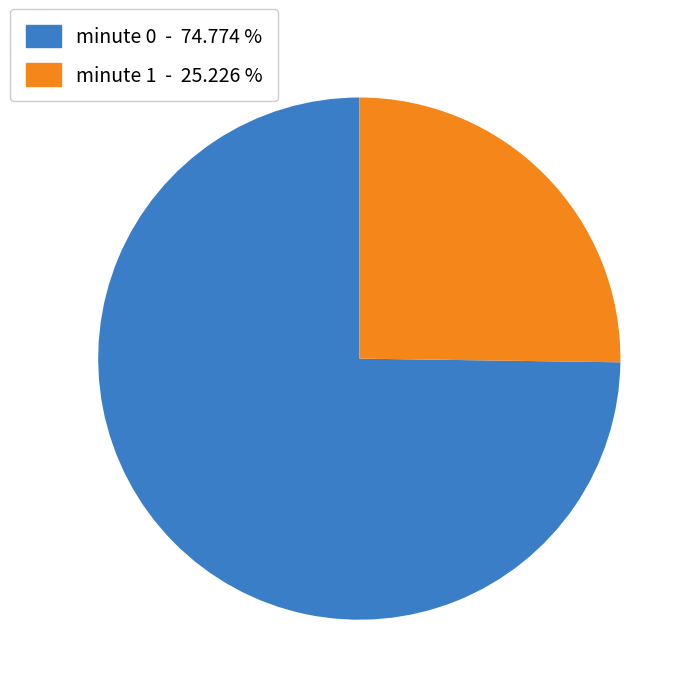

Is there a majority slice in this chart?

Yes